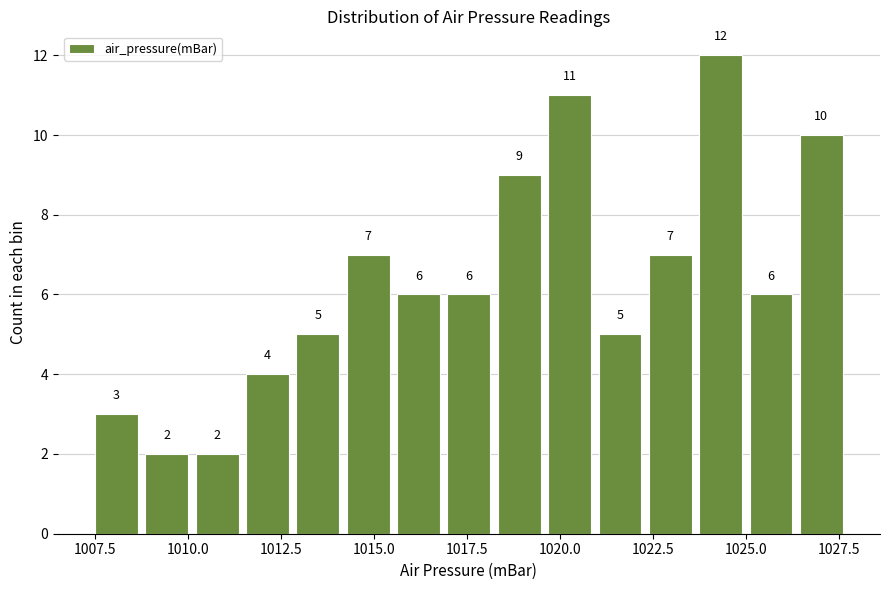

Read against the x-axis, roughly where is the centre of the tallest bar?

1024.5